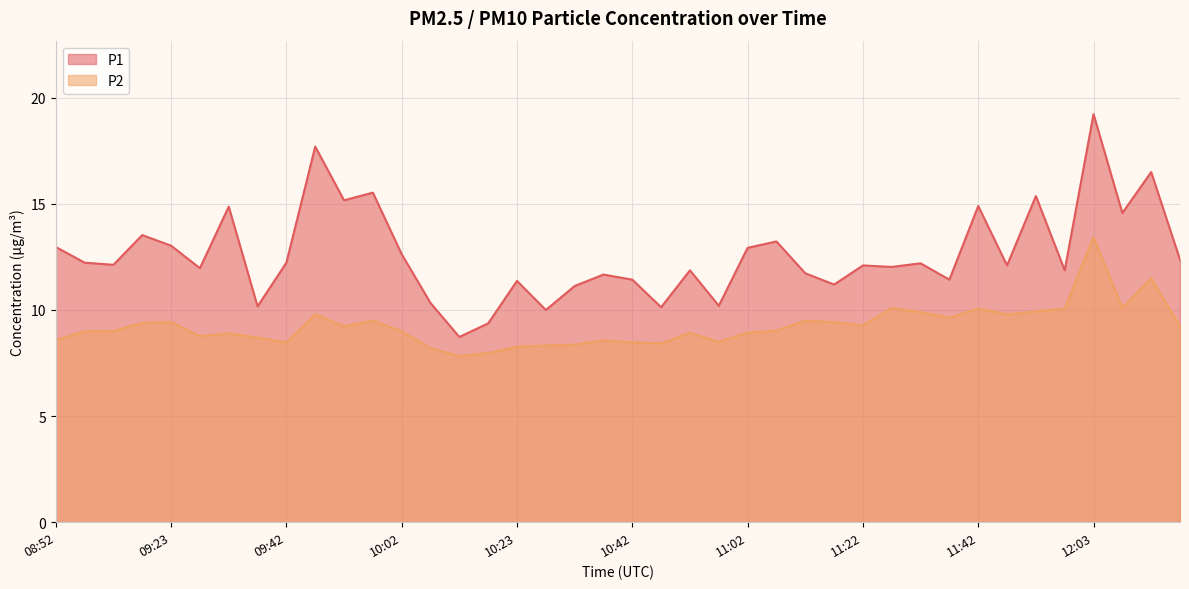

At which label is P1 closest to 13?

08:52